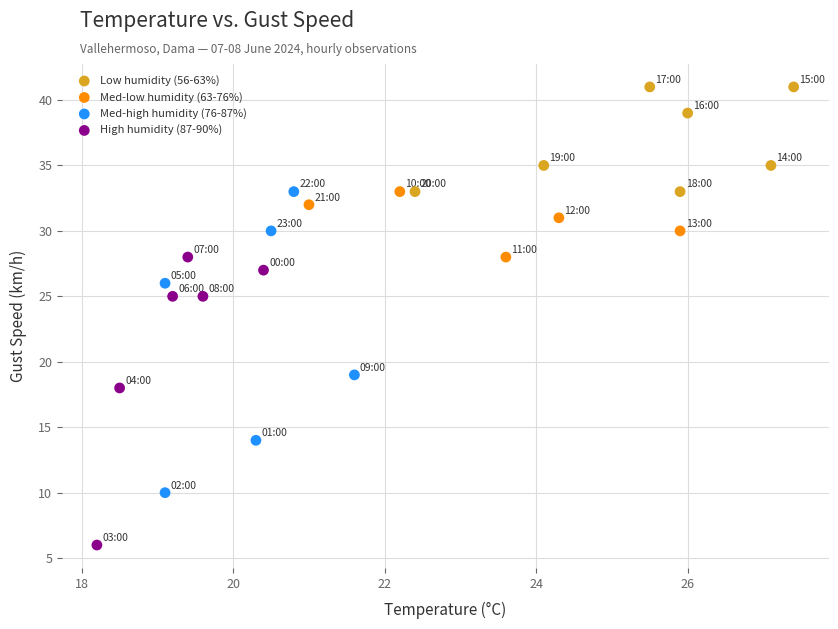

What are all the series names shown in the legend?

Low humidity (56-63%), Med-low humidity (63-76%), Med-high humidity (76-87%), High humidity (87-90%)